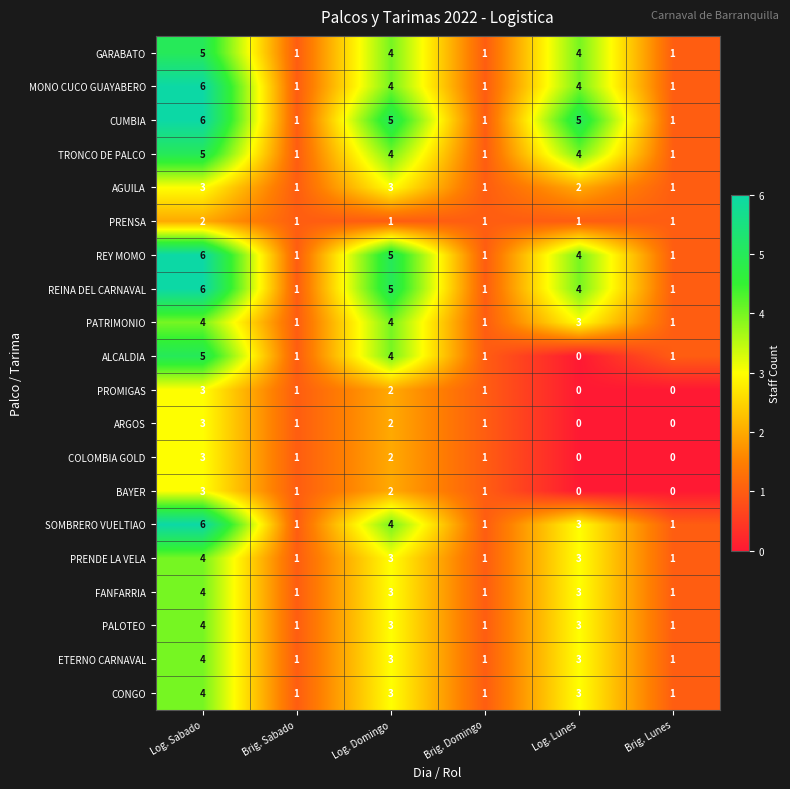

True or false: BAYER has a value of 0 at Log. Lunes.

True